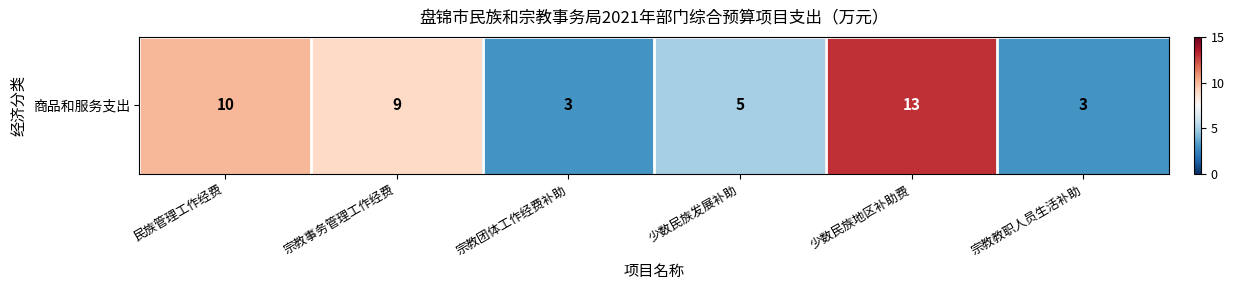

Where is the data nearest to the value 8?

宗教事务管理工作经费